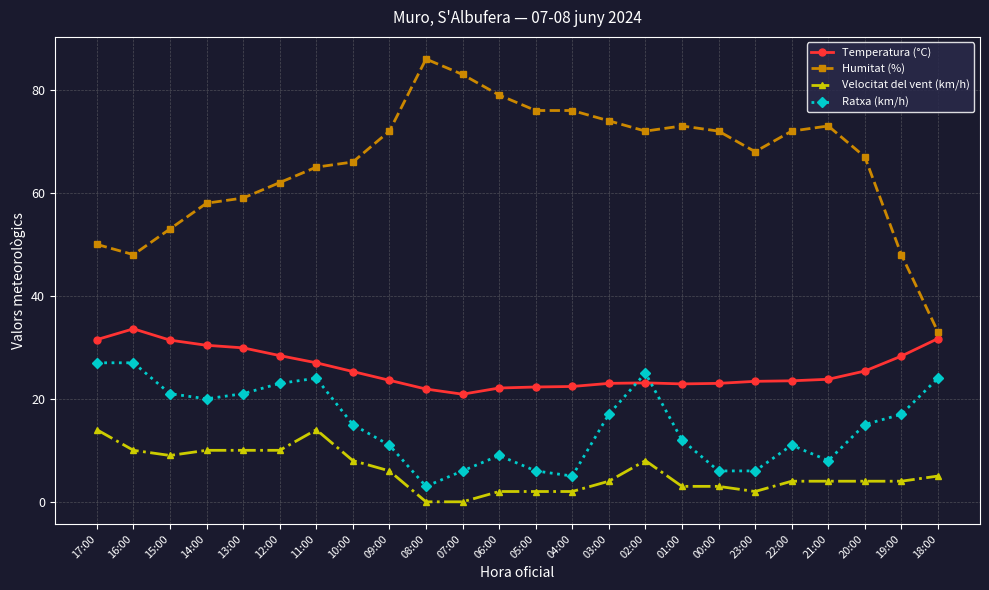

What is the maximum value shown in the chart?

86.0